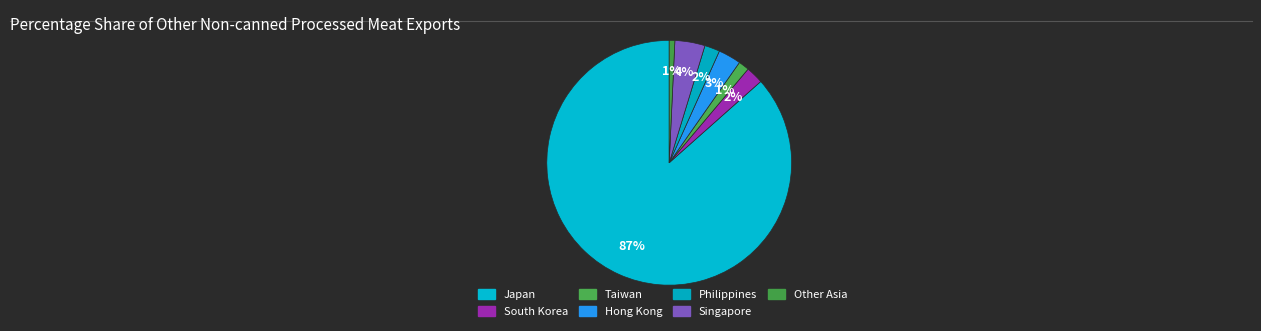

Is it true that Singapore is 1% of the pie?

False